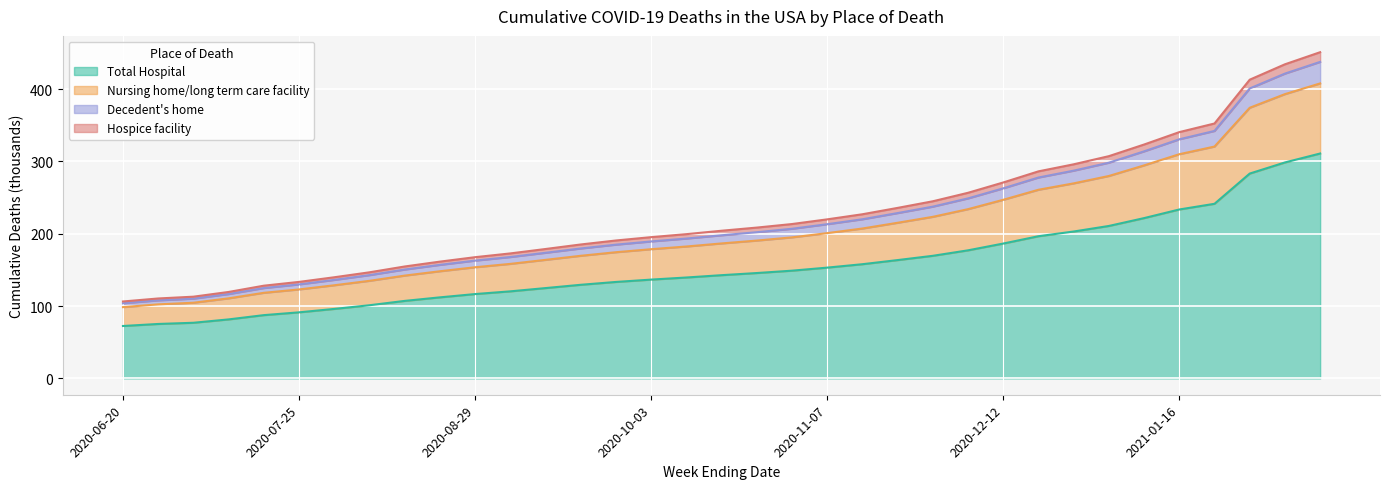

True or false: Decedent's home has more than 1 interior local peaks.

False